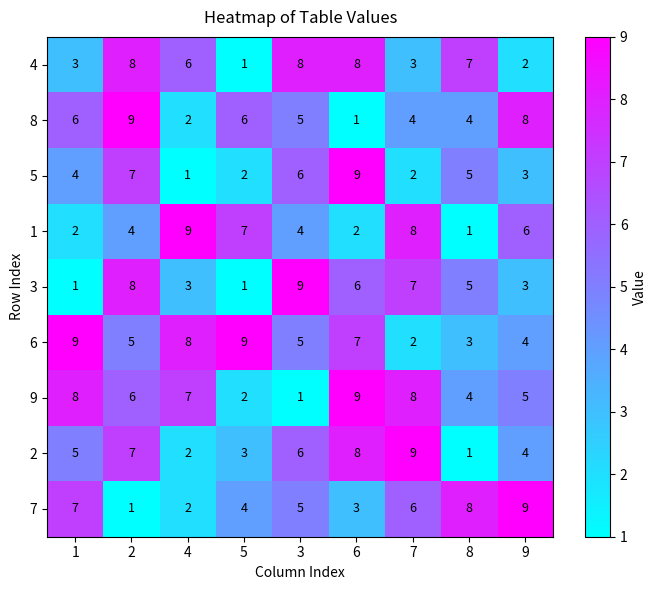

What is the spread (max minus min) of values at 2?

8